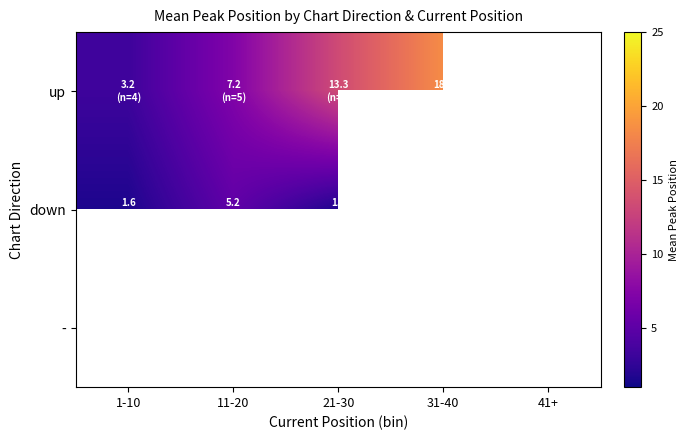

Is it true that up equals 11.0 at 31-40?

False